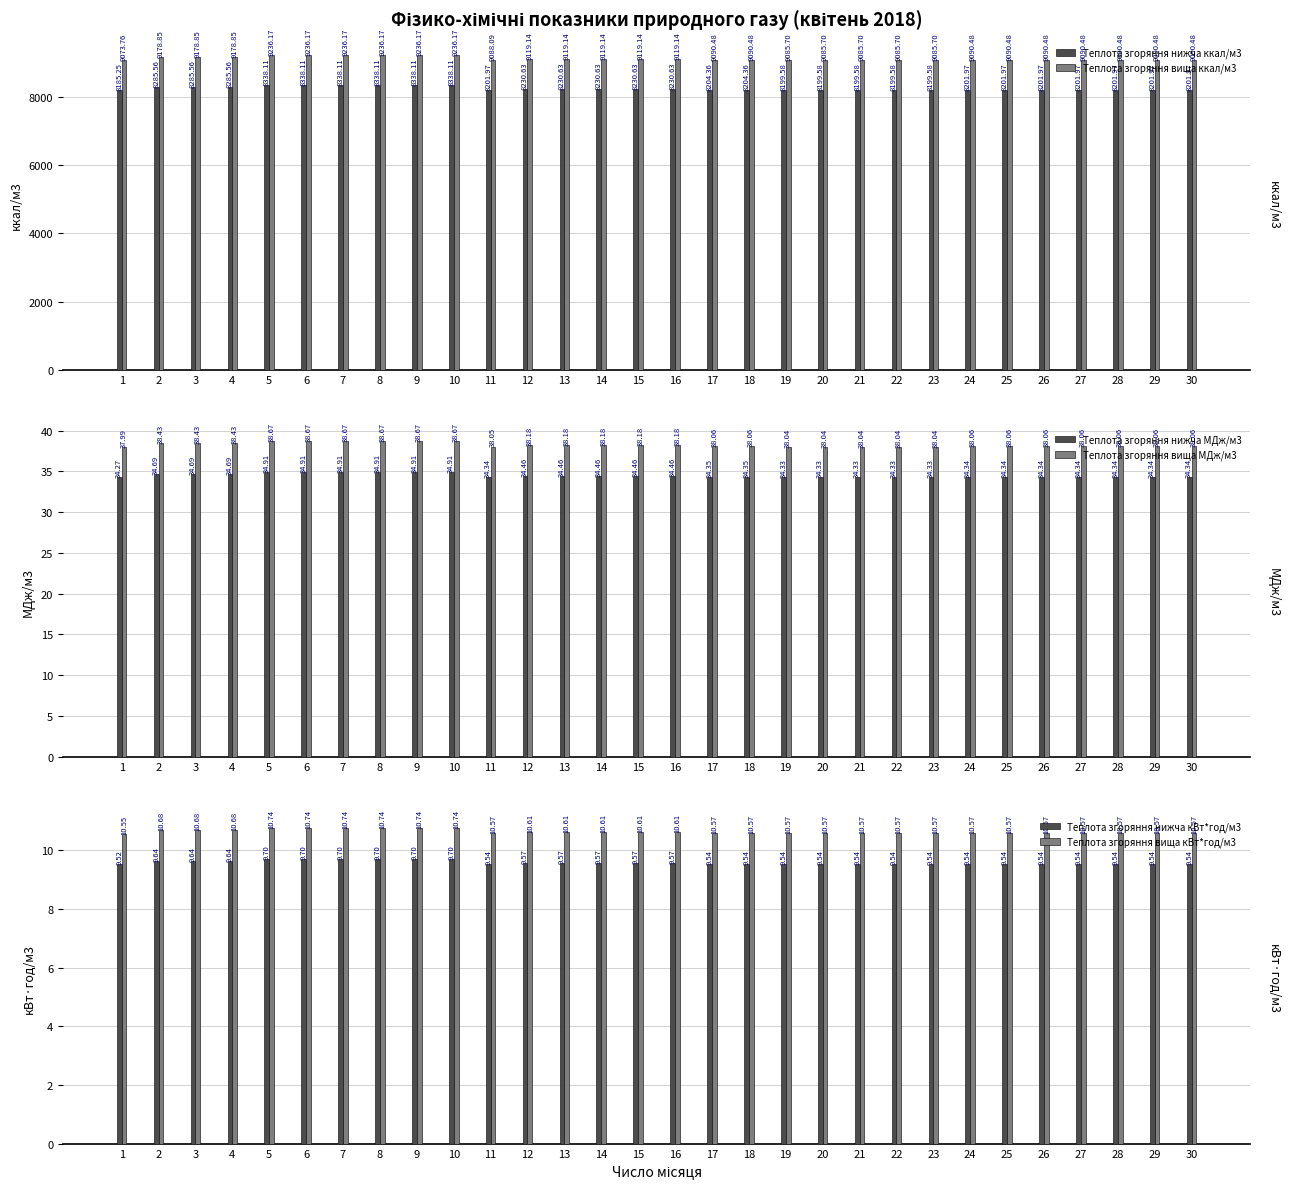

What is the difference between the maximum and minimum values in the Теплота згоряння нижча ккал/м3 series?

152.9